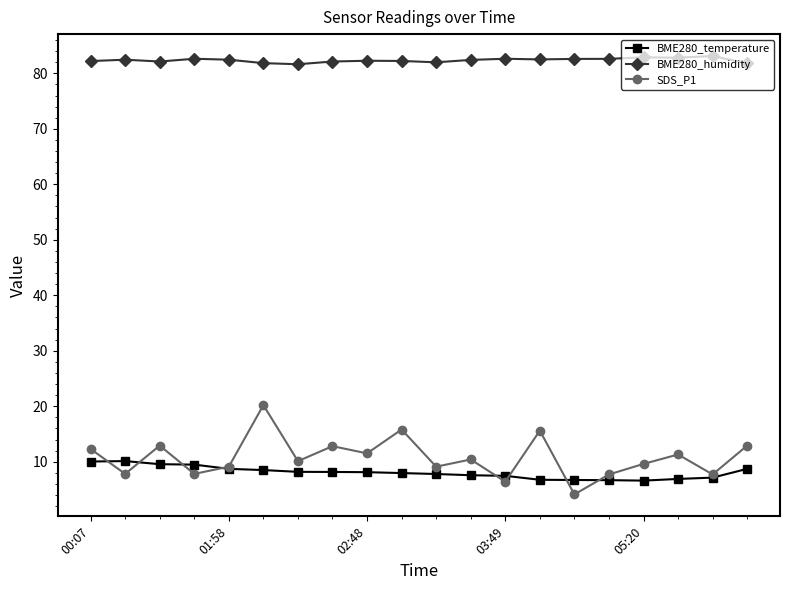

True or false: SDS_P1 has more than 2 interior local peaks.

True